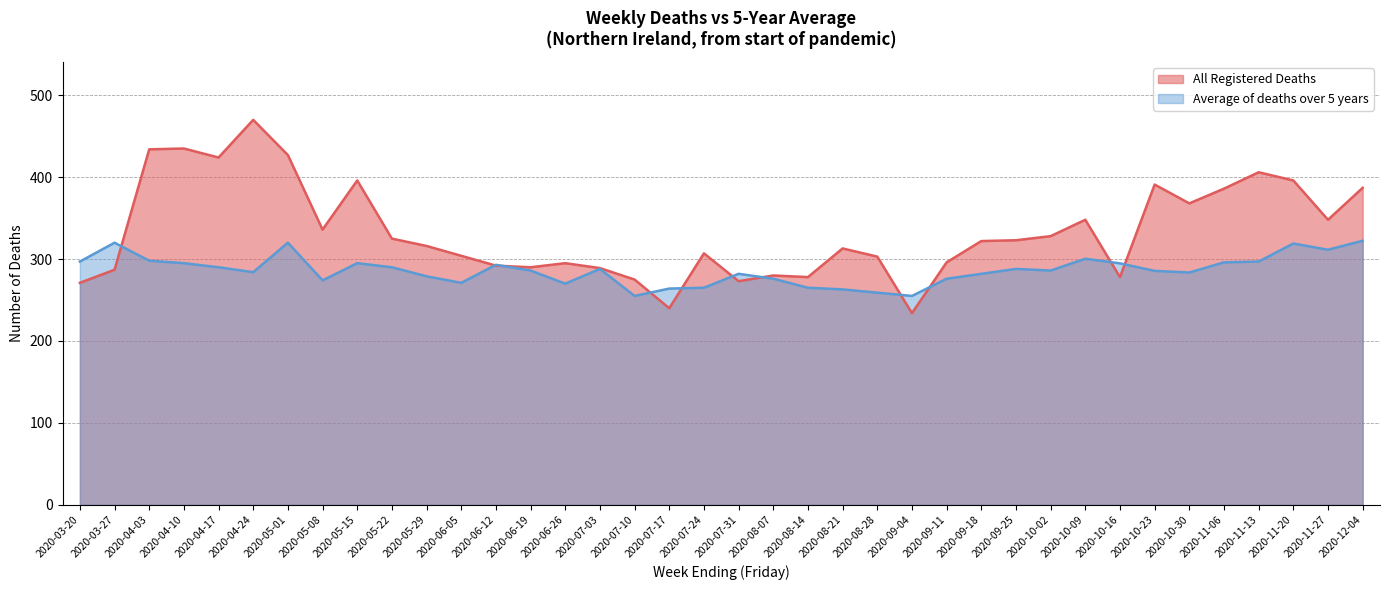

How many lines are shown in the chart?

2